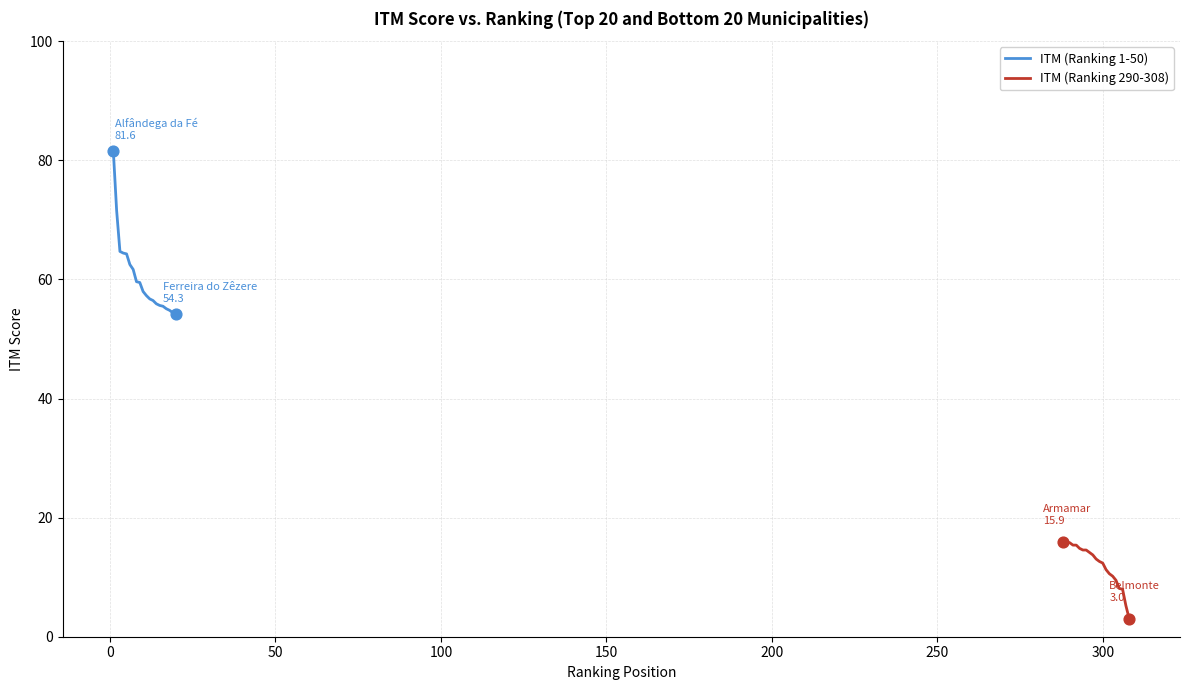

Is the value of ITM (Ranking 1-50) at 19 greater than the value of ITM (Ranking 290-308) at 300?

Yes